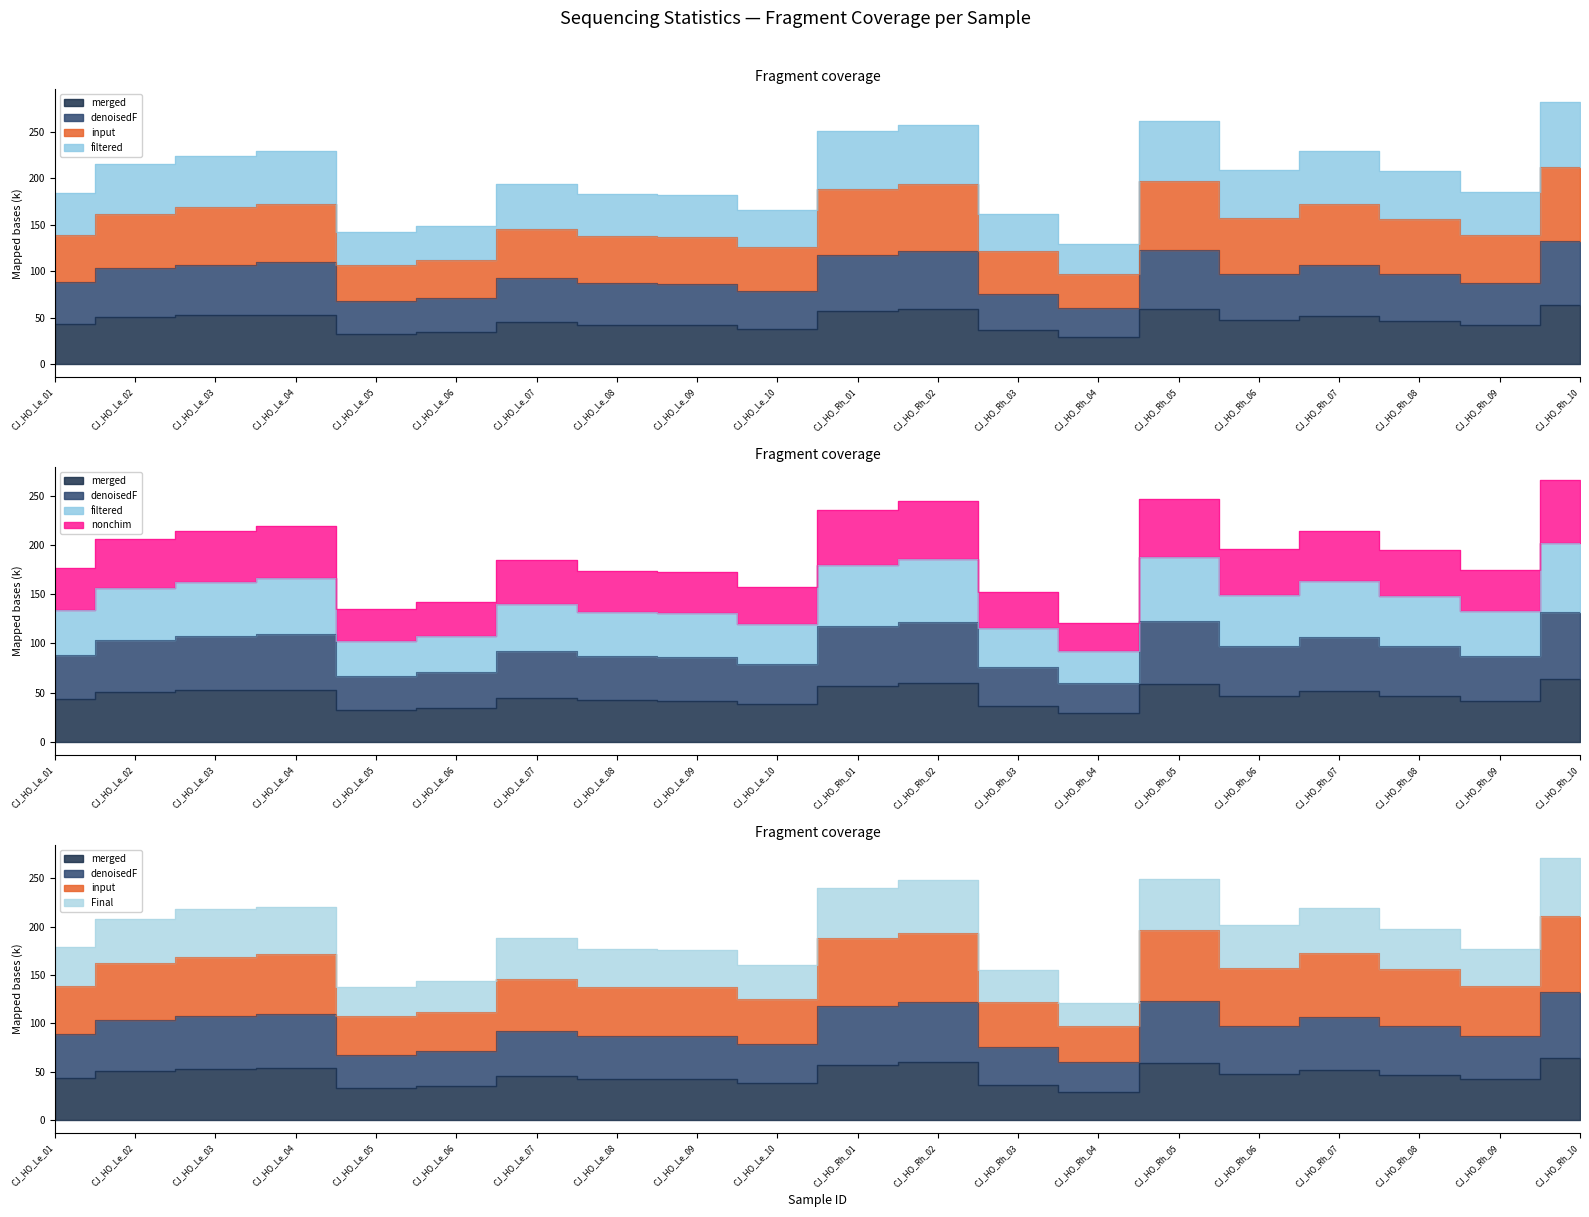

What is the sum of all merged values?

927.8